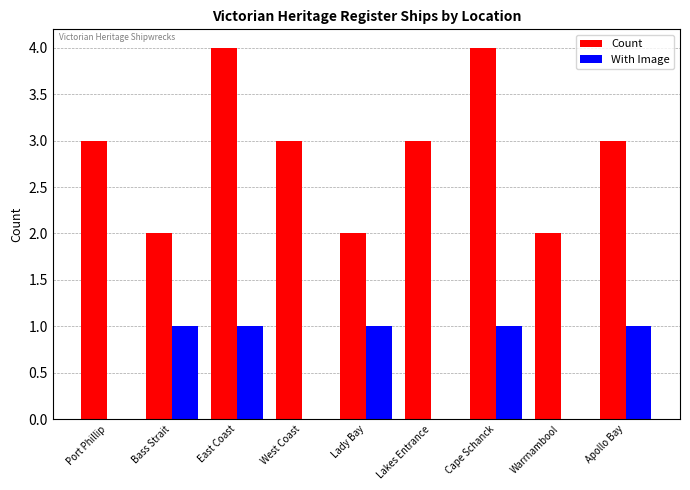

What is the total value across all series at Cape Schanck?

5